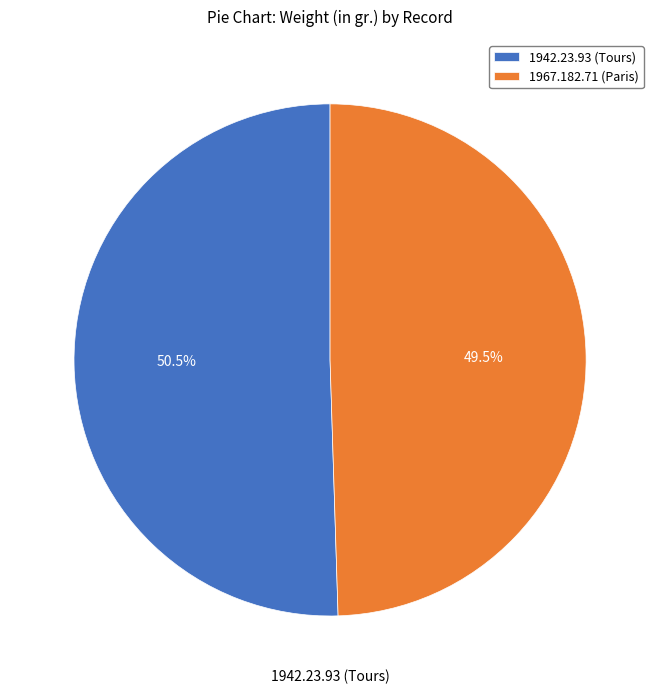

How many slices are in this pie chart?

2